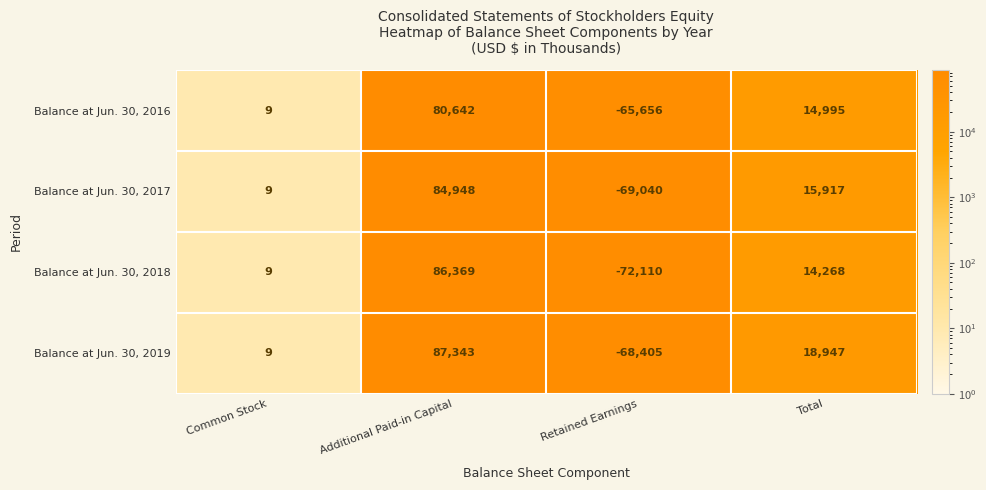

Is the value of Balance at Jun. 30, 2019 at Retained Earnings greater than the value of Balance at Jun. 30, 2016 at Additional Paid-in Capital?

No